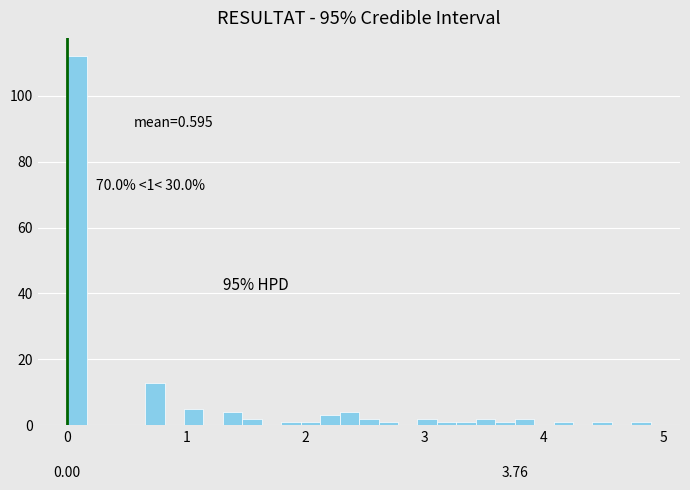

Around what value on the x-axis is the tallest bar? Give the approximate position of its centre, as read against the axis.

0.1